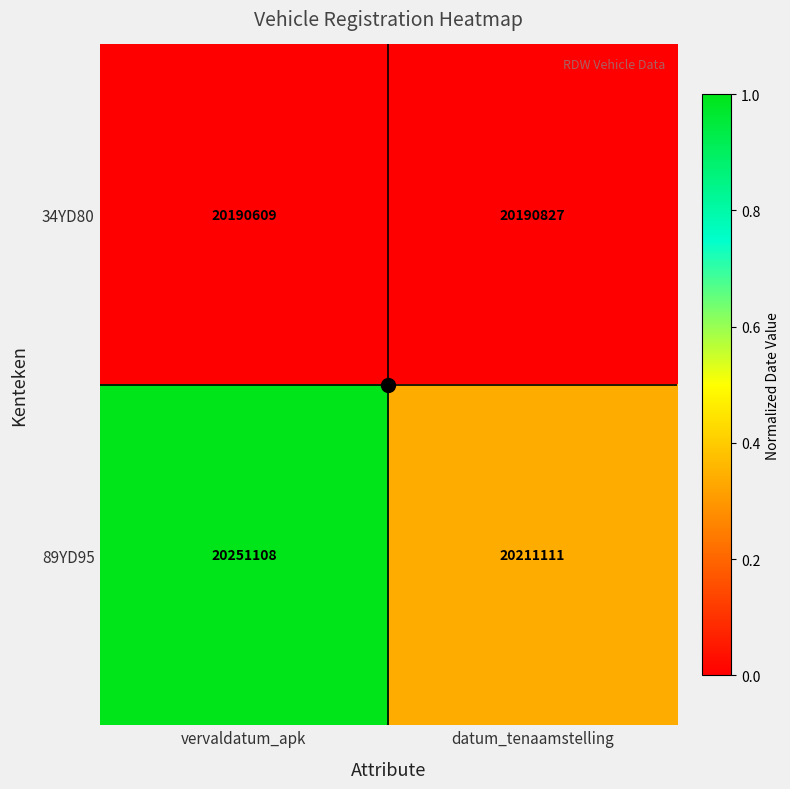

What is the average value of the 89YD95 series?

20231110